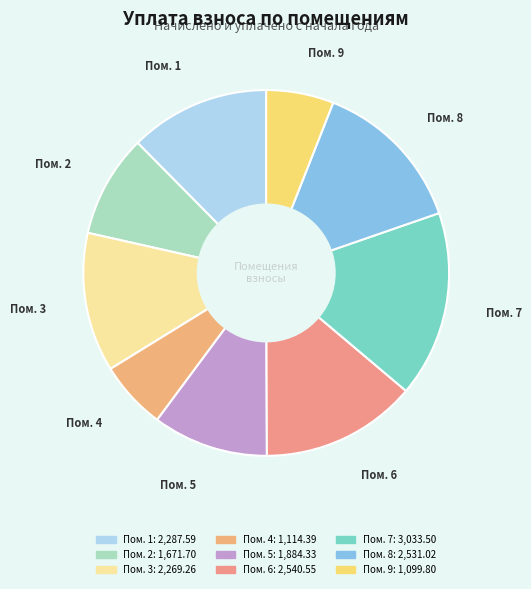

The Пом. 9 slice represents 6% of the pie. True or false?

True